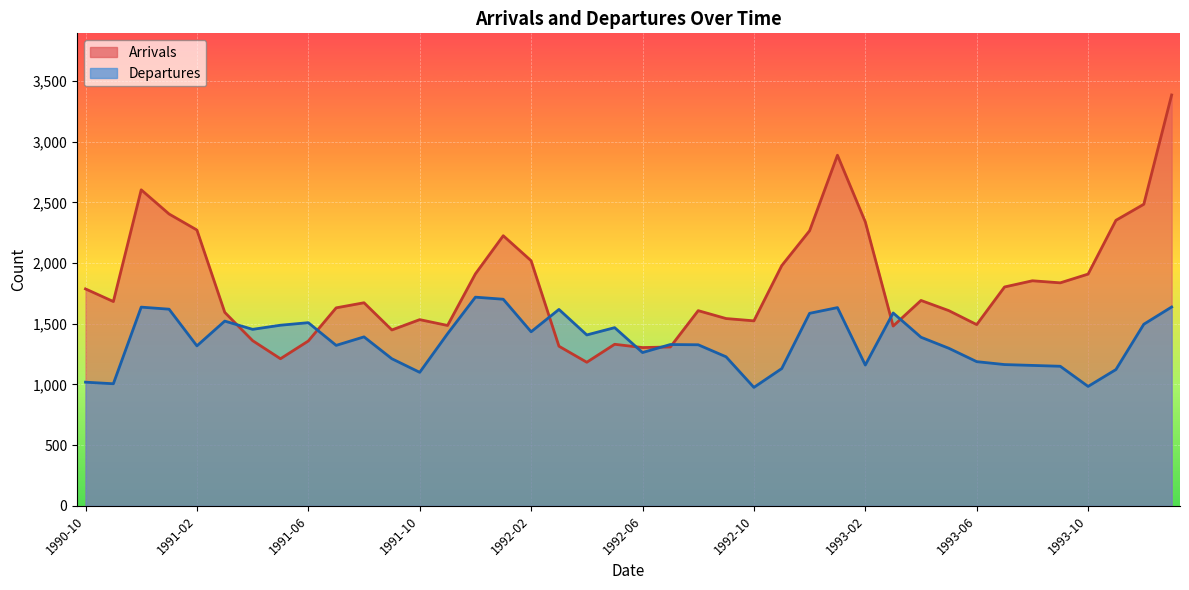

How many lines are shown in the chart?

2